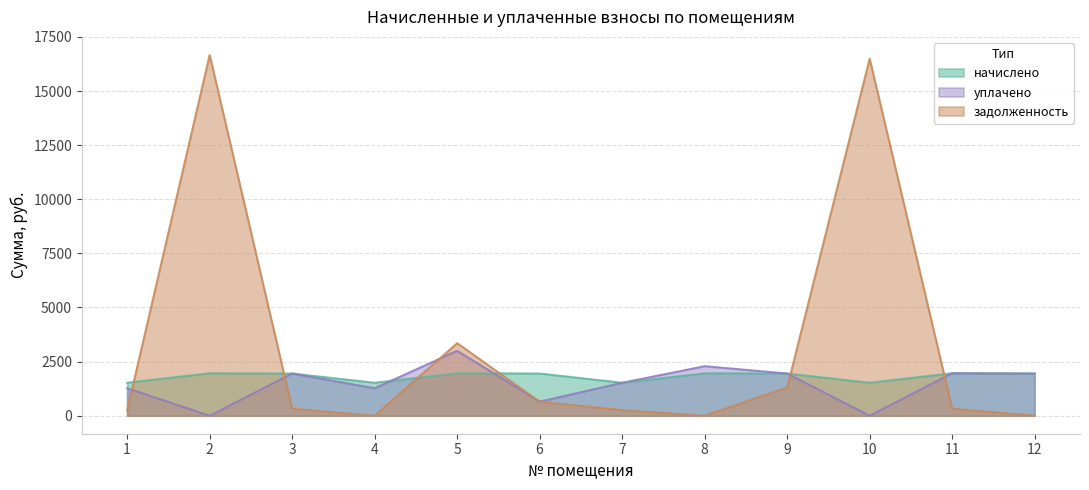

Is the value of уплачено at 11 greater than the value of задолженность at 6?

Yes